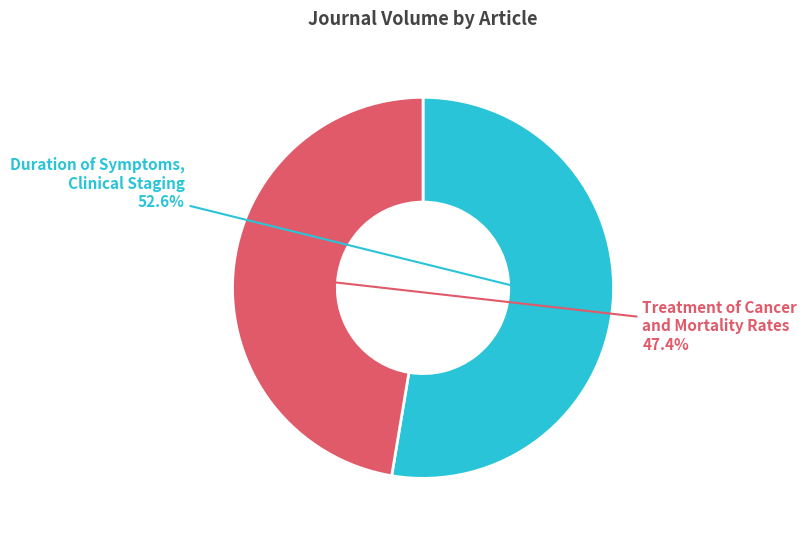

Does any single category account for the majority?

Yes